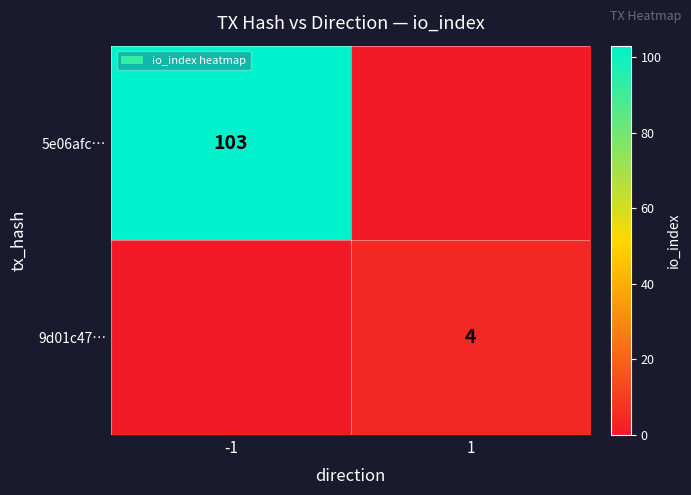

The 9d01c47… series shows 4 at 1. True or false?

True